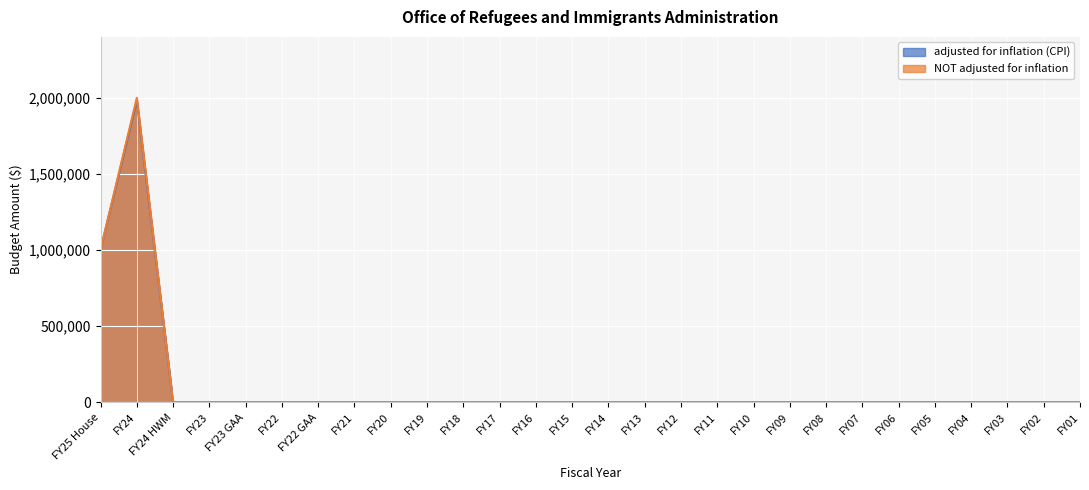

At which category does NOT adjusted for inflation reach its first local peak?

FY24